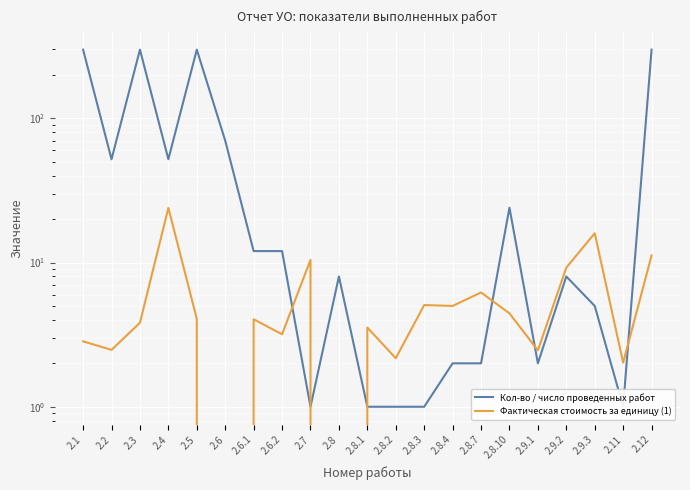

At which category is the sum across all series the highest?

2.12